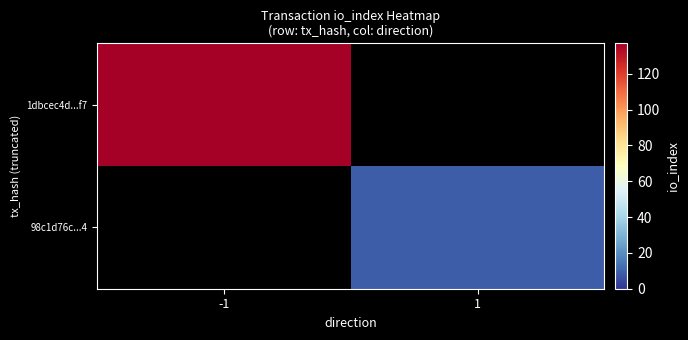

What is the total value across all series at 1?

9